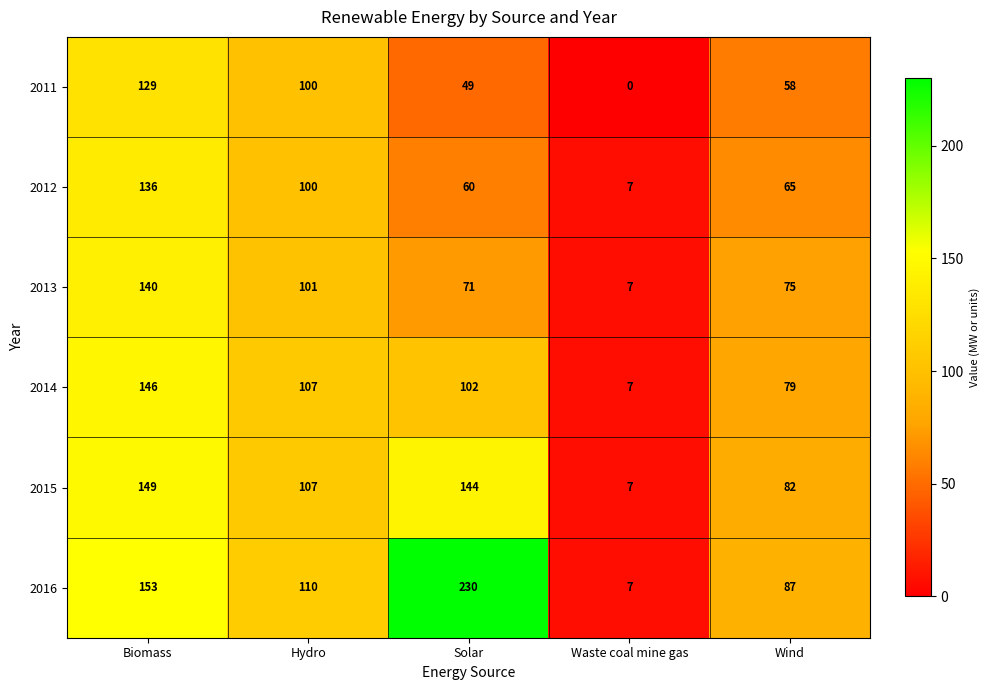

What is the total value across all series at Biomass?

853